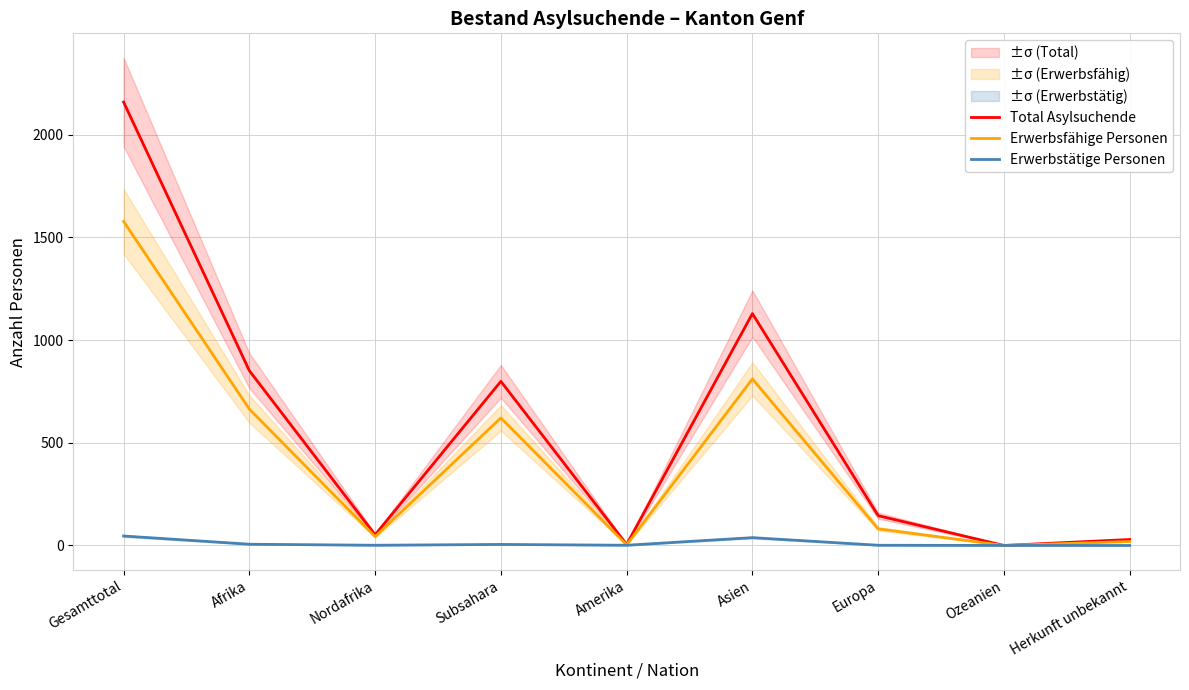

What is the average value of the Total Asylsuchende series?

574